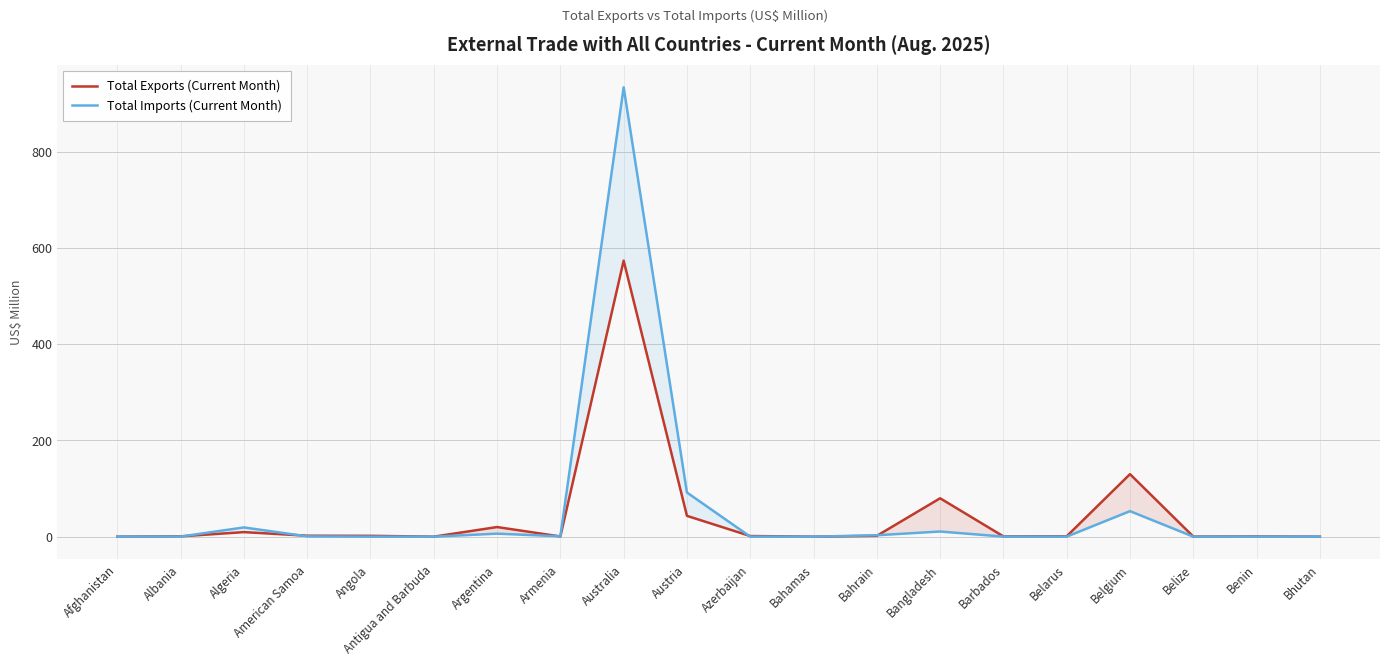

What is the label of the 19th point from the right?

Albania